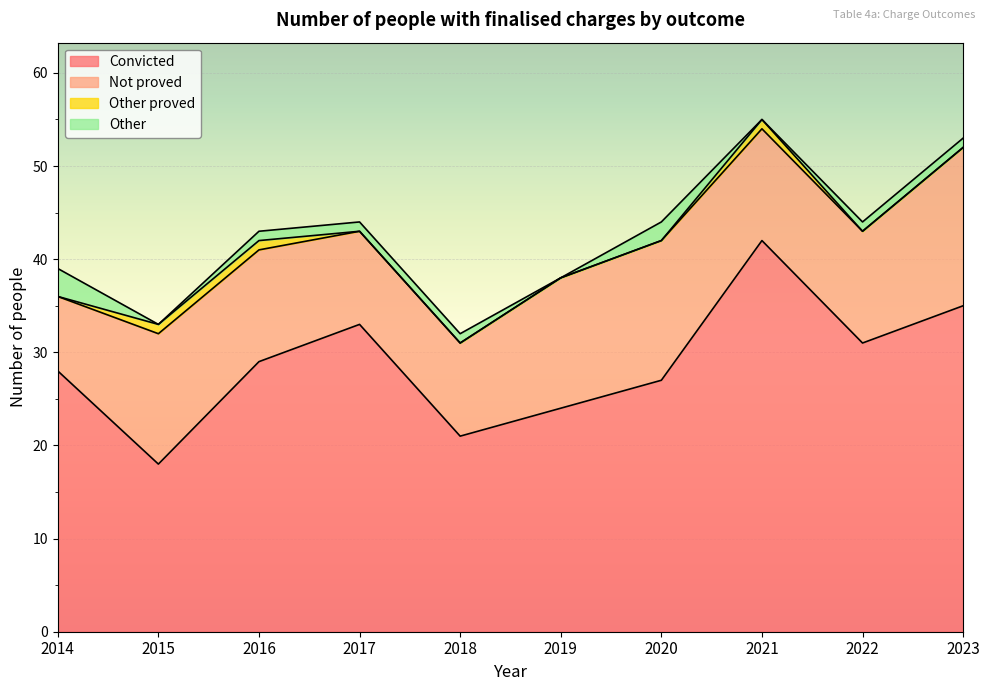

The value of Not proved at 2014 is 4. True or false?

False